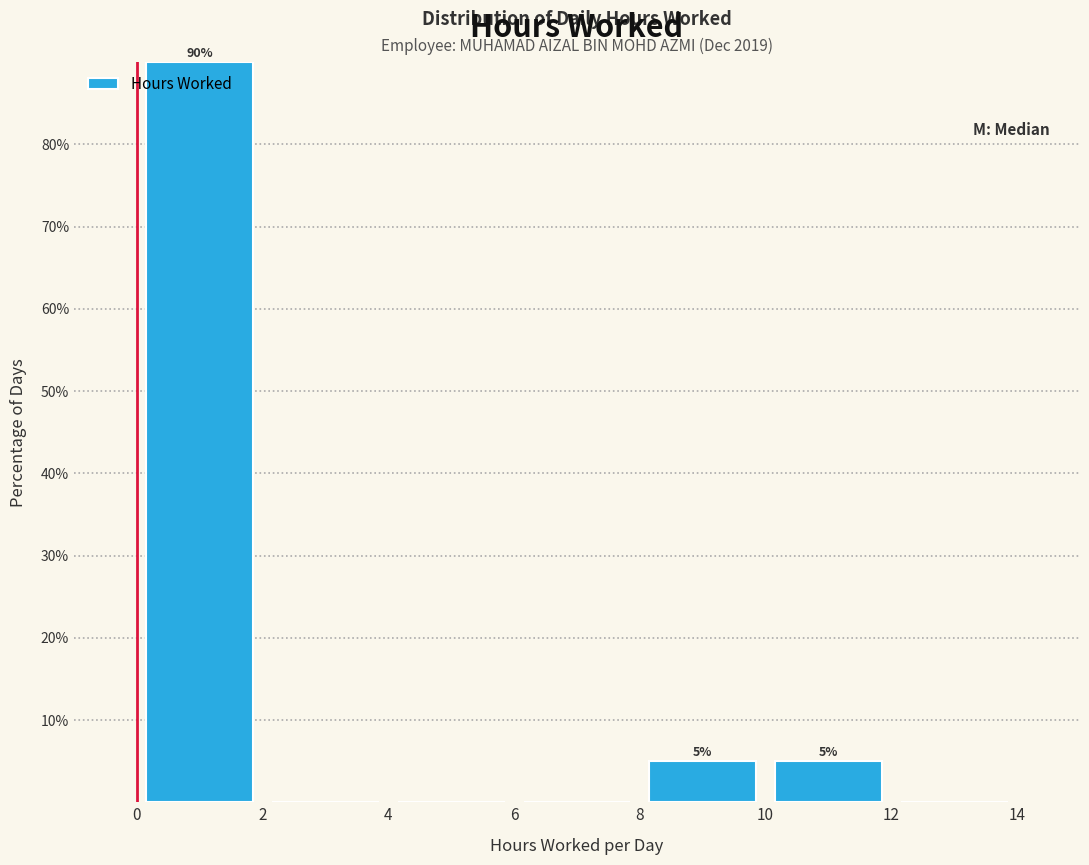

Which range on the x-axis has the tallest bar?

0 to 2